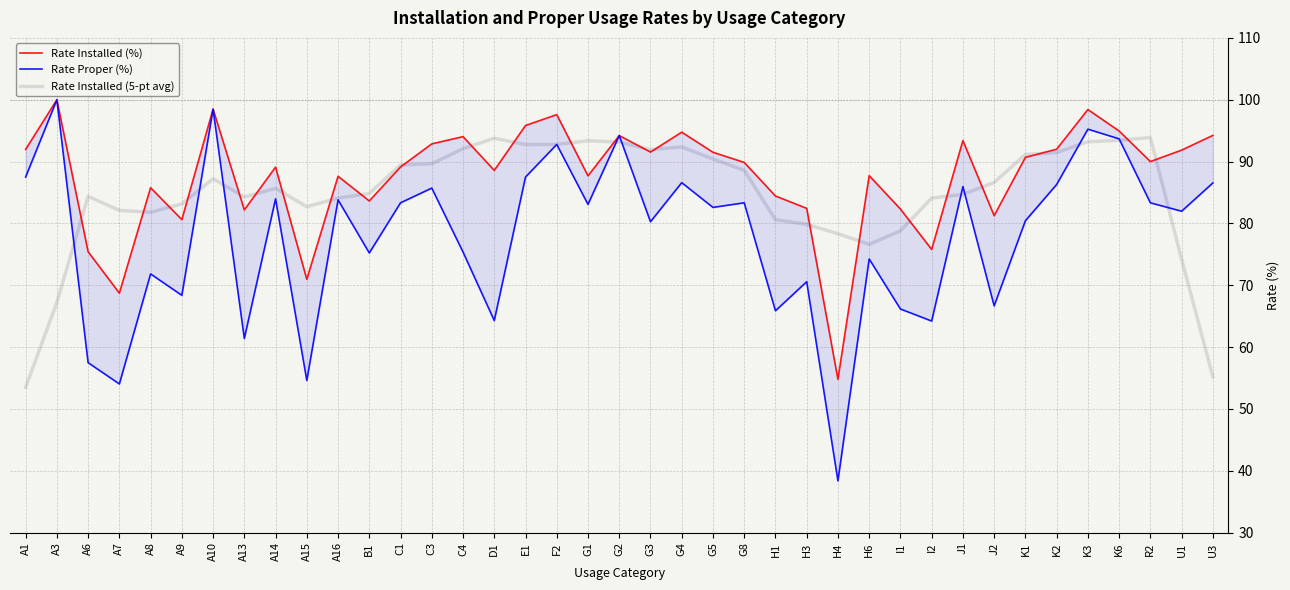

At which category does Rate Proper (%) reach its first local valley?

A7